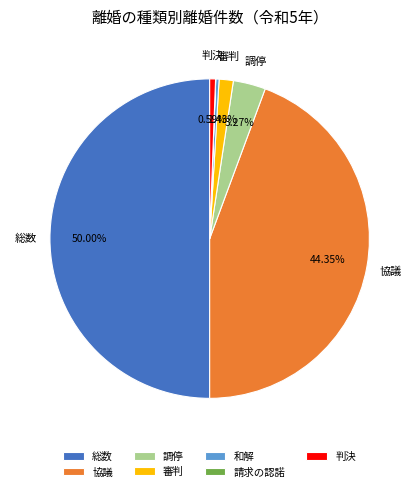

Approximately how many times larger is the value at 調停 compared to 審判?

2.3